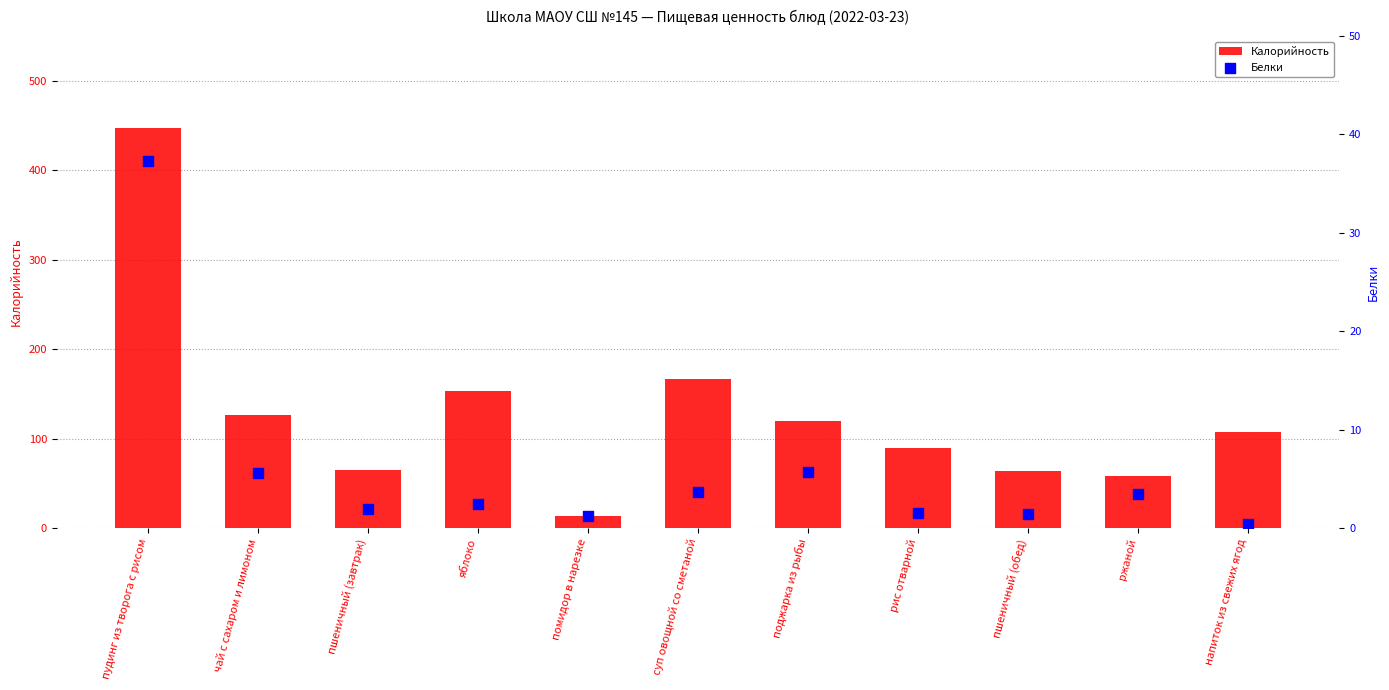

Which series reaches the maximum Y coordinate?

Калорийность